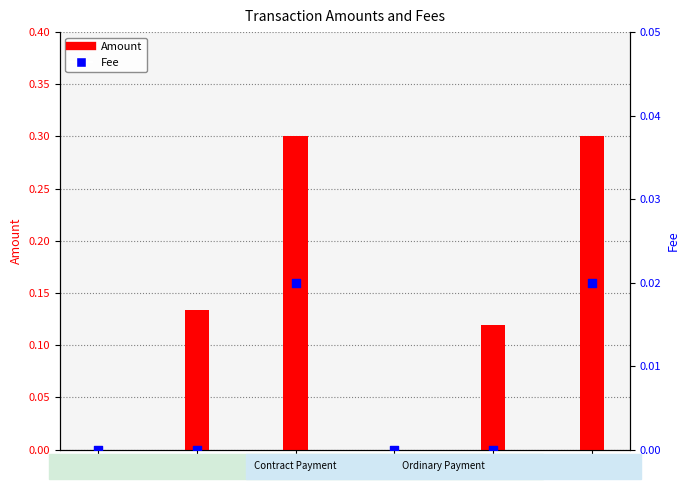

What is the total value across all series at TX3?

0.3